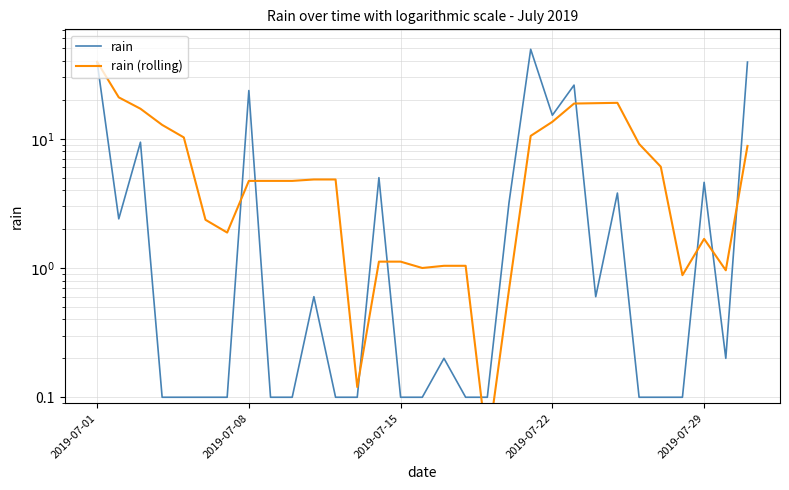

What are all the series names shown in the legend?

rain, rain (rolling)